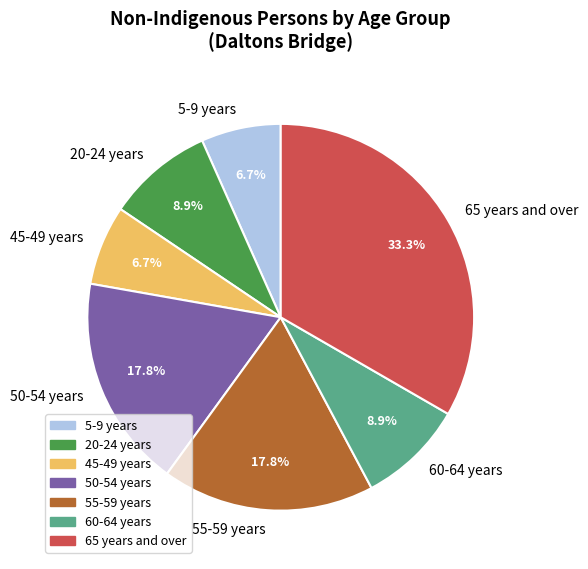

To the nearest percent, what is the average slice percentage?

14%